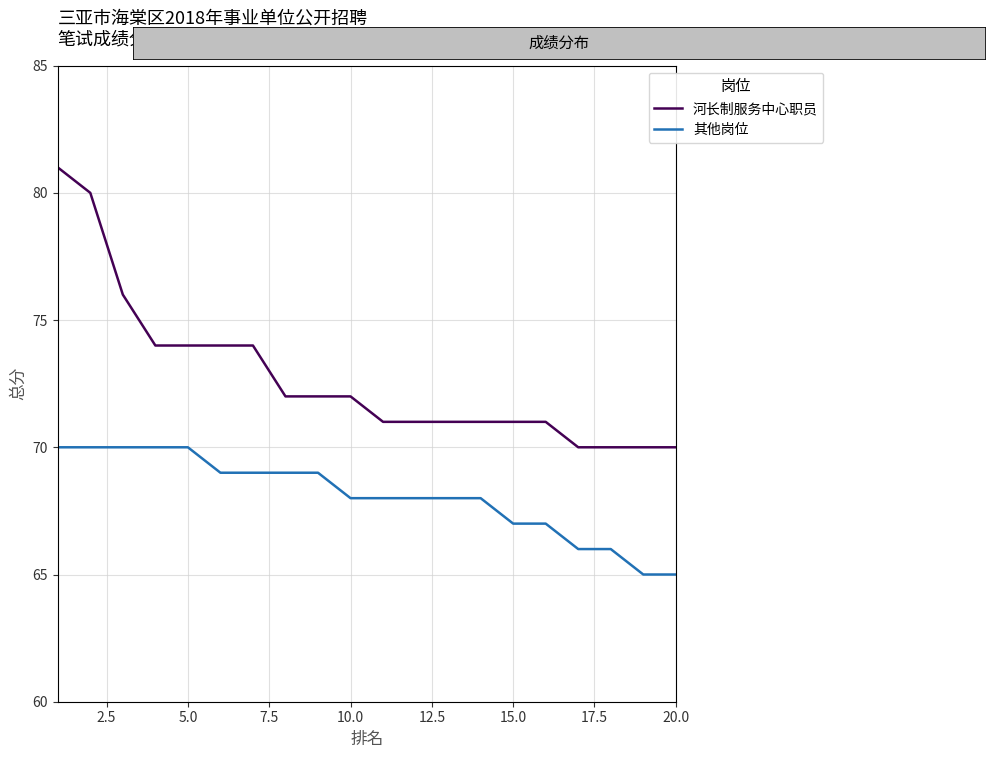

Which series has the largest total across all categories?

河长制服务中心职员